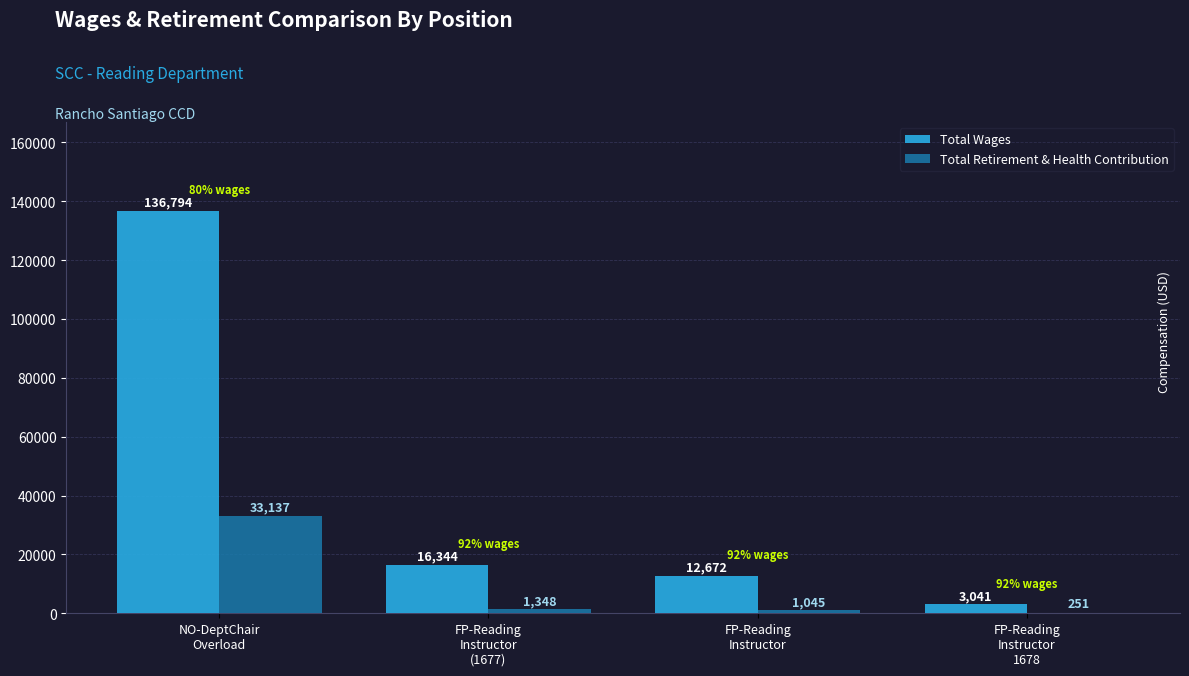

Reading left to right, transcribe all the data shown in this chart.

Total Wages: 136794	16344	12672	3041
Total Retirement & Health Contribution: 33137	1348	1045	251